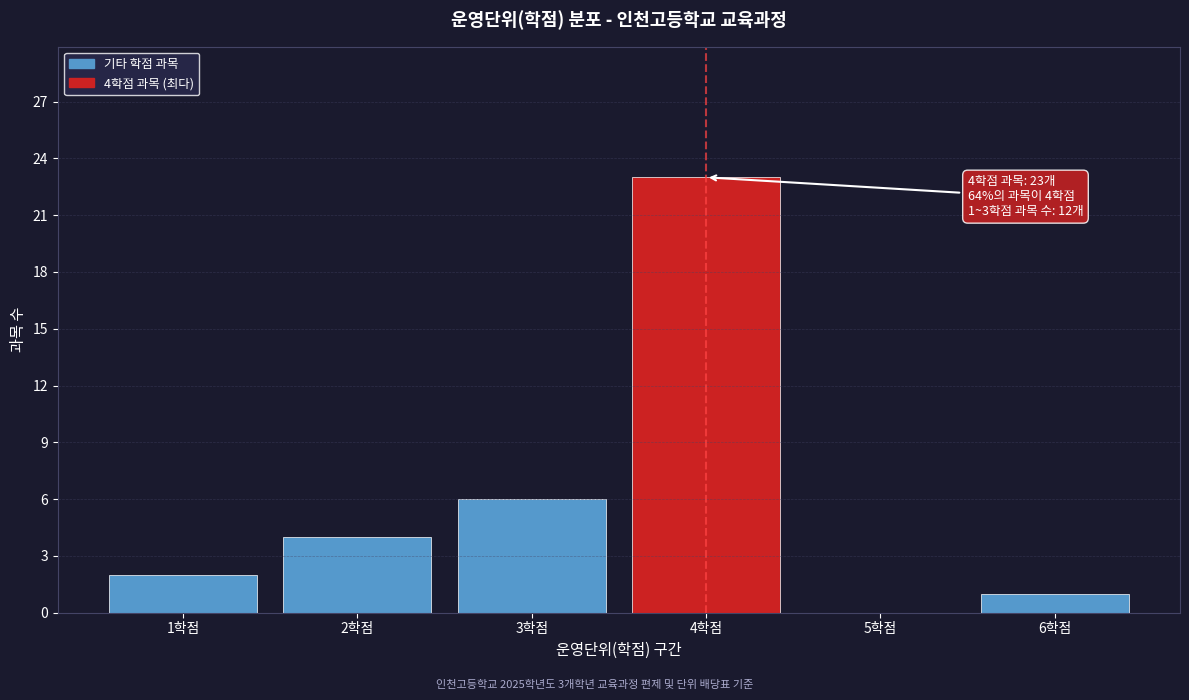

Reading right to left, list all the values displayed in this chart.

6학점=1	5학점=0	4학점=23	3학점=6	2학점=4	1학점=2